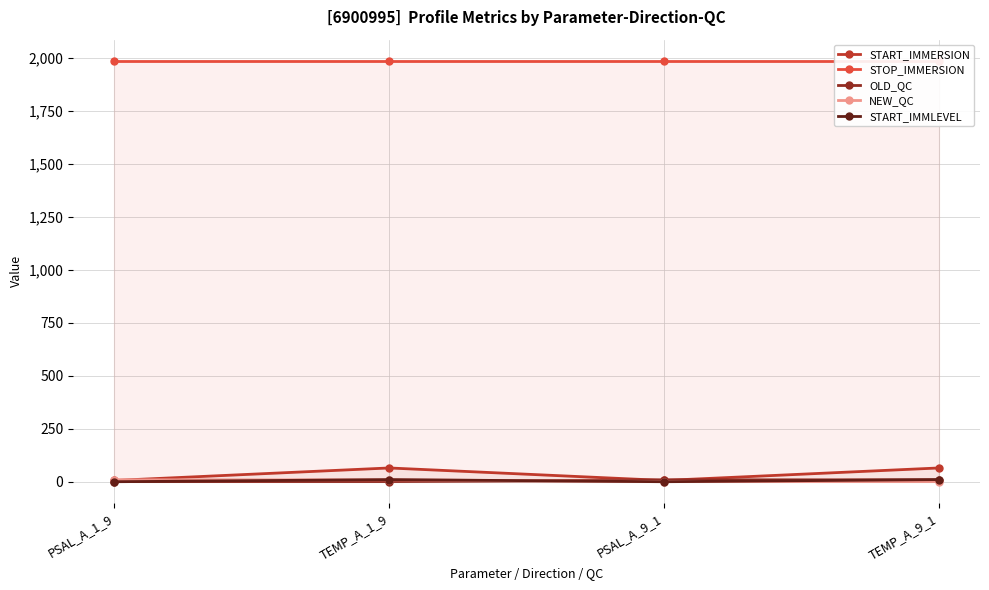

What is the value of the START_IMMERSION point at the 2nd from the left?

65